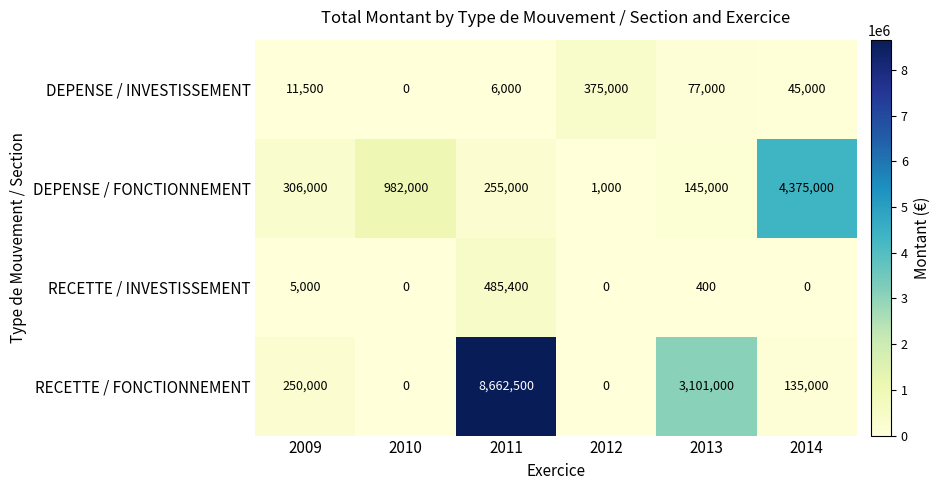

How many values in RECETTE / INVESTISSEMENT are above zero?

3